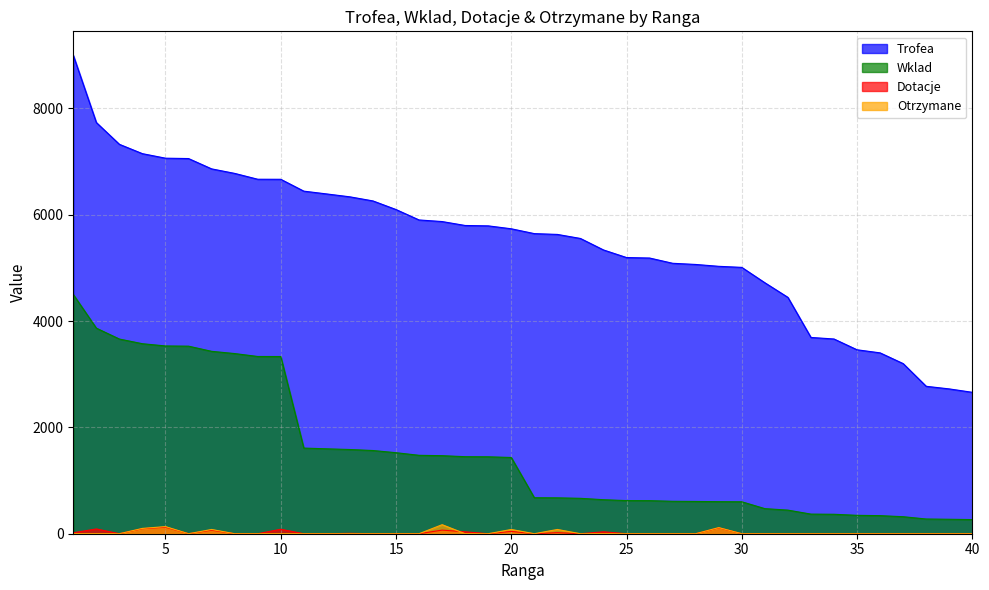

True or false: Otrzymane has a value of 112 at 20.

False